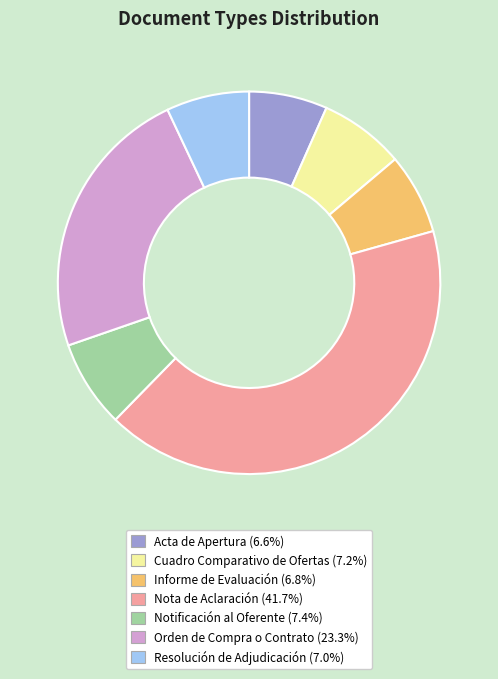

Which slice is the largest?

Nota de Aclaración